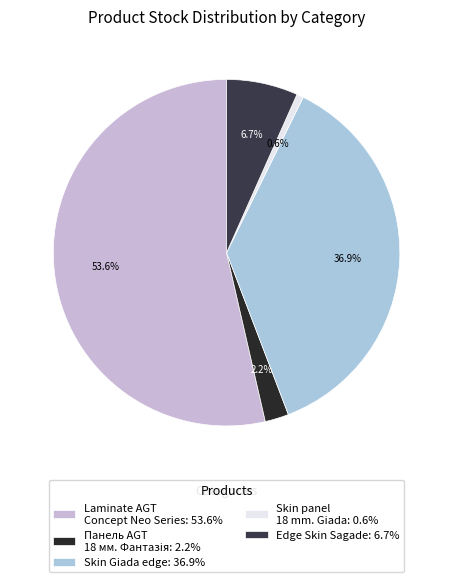

How many slices are in this pie chart?

5